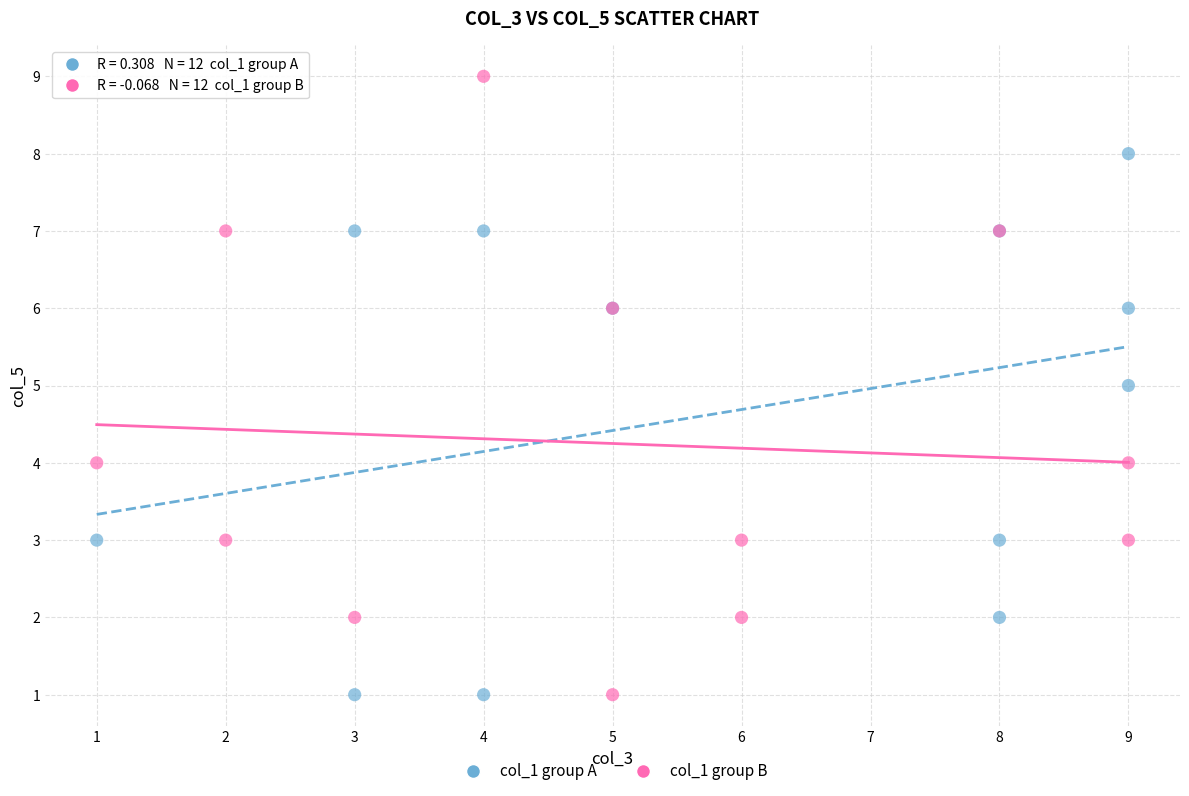

Which series has the largest Y range (max minus min)?

col_1 group B